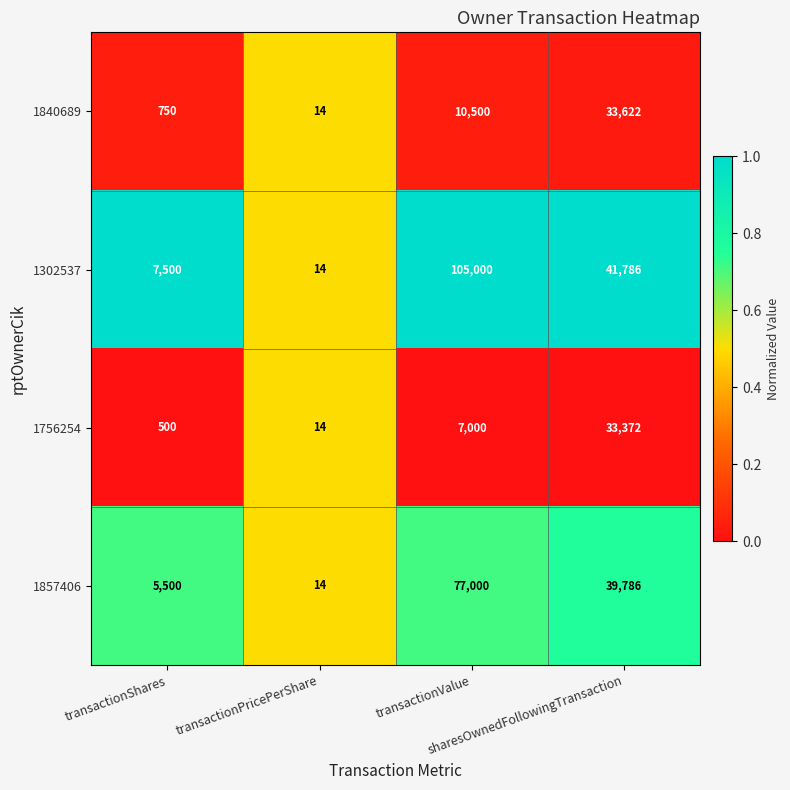

Count the number of data series in this chart.

4